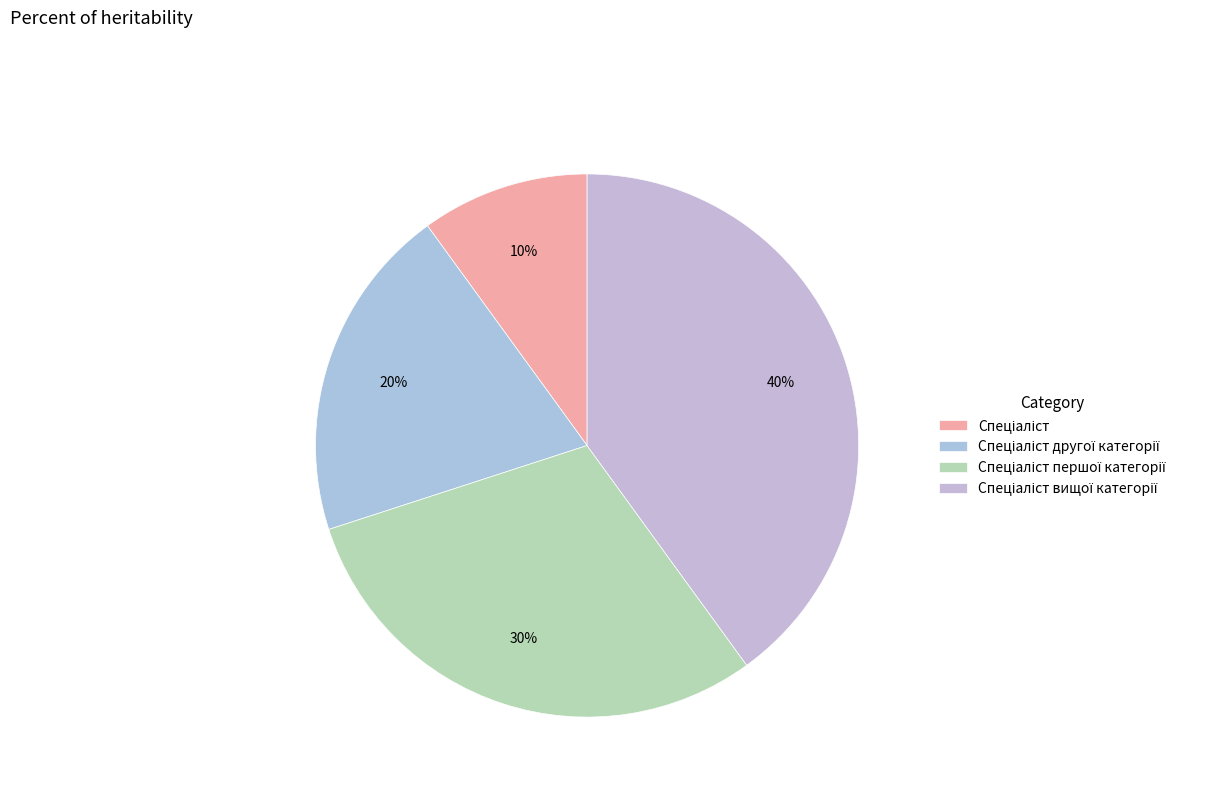

To the nearest percent, what percentage of the pie is Спеціаліст?

10%